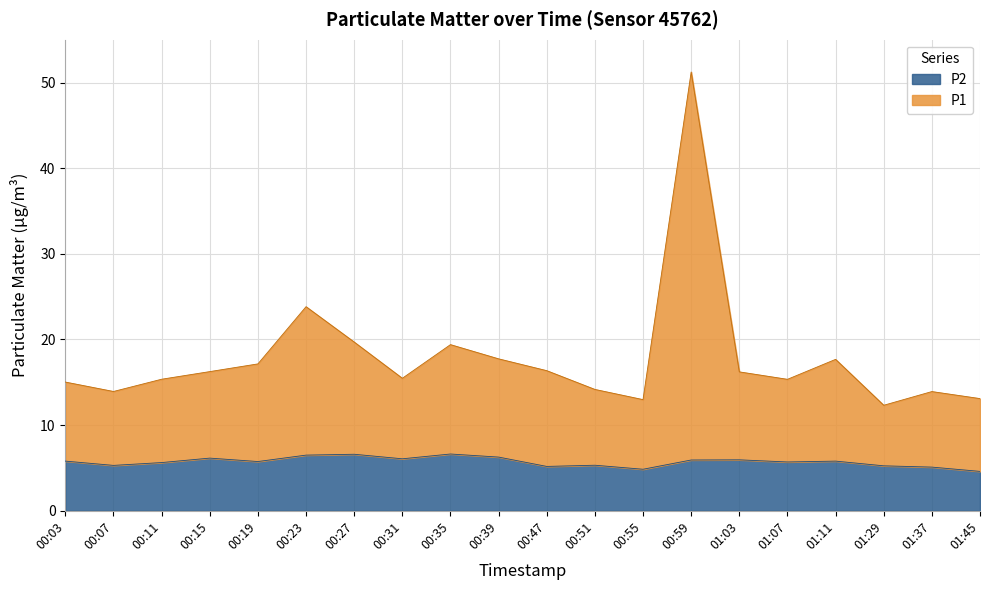

True or false: P2 and P1 intersect in this chart.

False